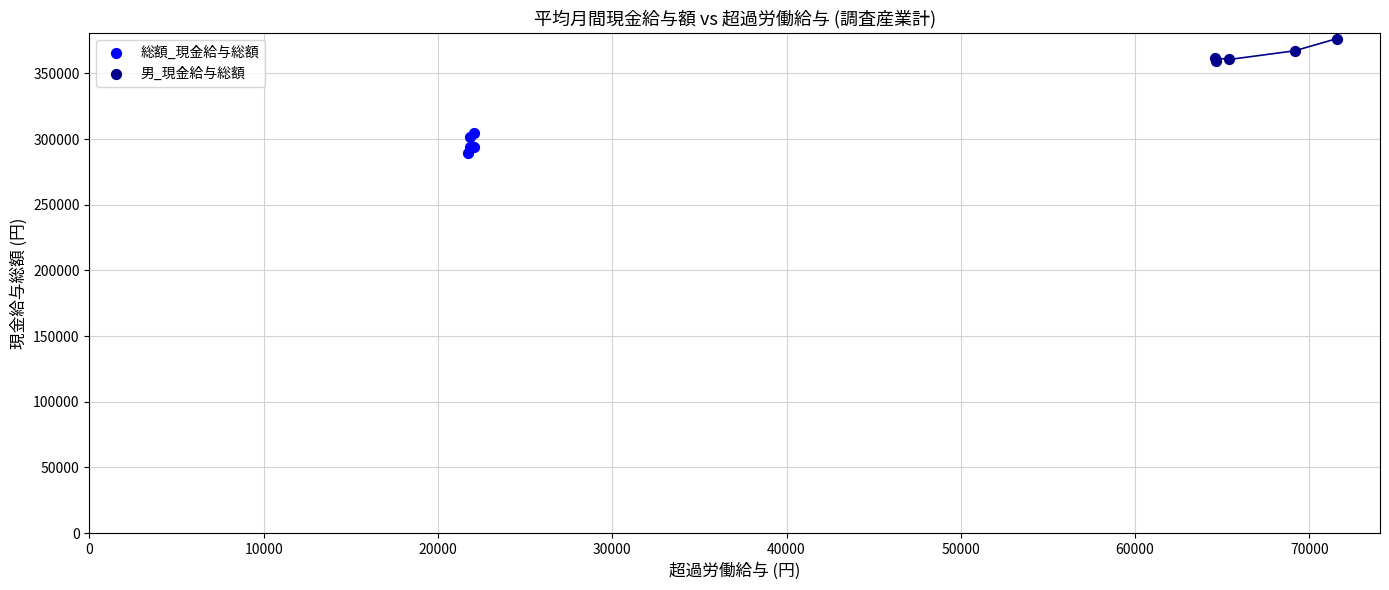

Which series contains the highest Y value?

男_現金給与総額